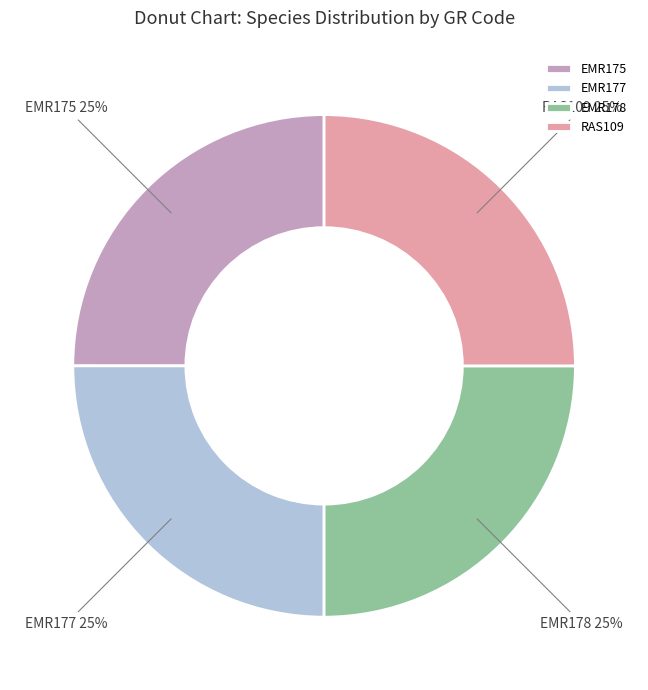

Approximately how many times larger is the value at EMR175 compared to EMR178?

1.0